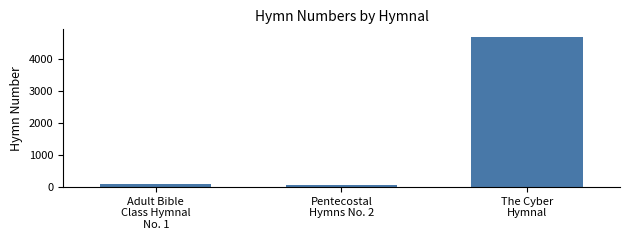

Reading left to right, transcribe all the data shown in this chart.

112	65	4708